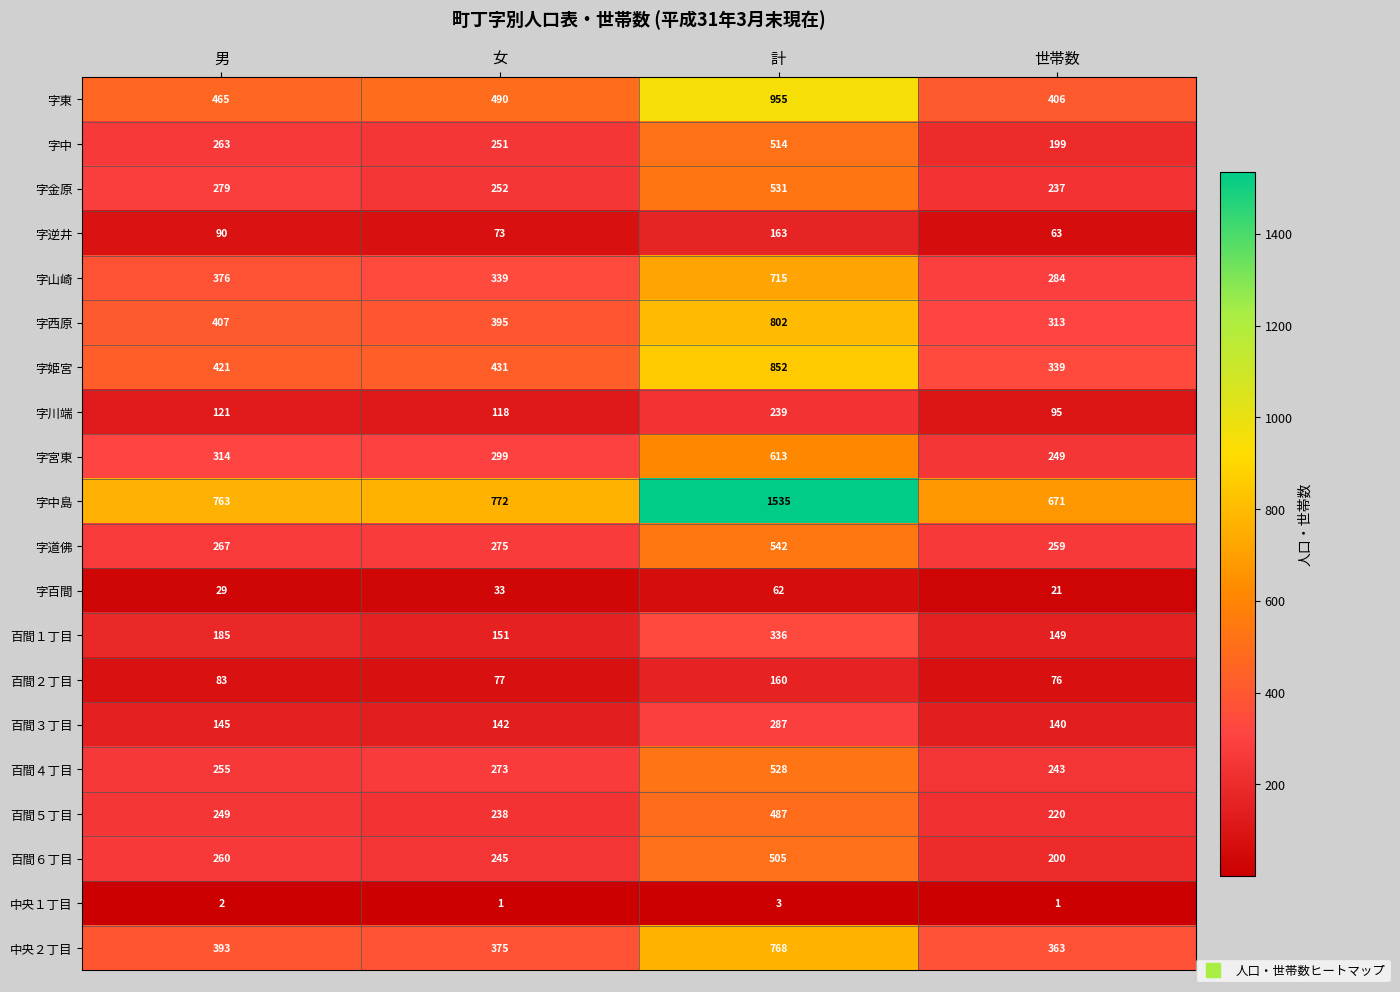

Rank the series by their maximum value, from lowest to highest.

中央１丁目, 字百間, 百間２丁目, 字逆井, 字川端, 百間３丁目, 百間１丁目, 百間５丁目, 百間６丁目, 字中, 百間４丁目, 字金原, 字道佛, 字宮東, 字山崎, 中央２丁目, 字西原, 字姫宮, 字東, 字中島